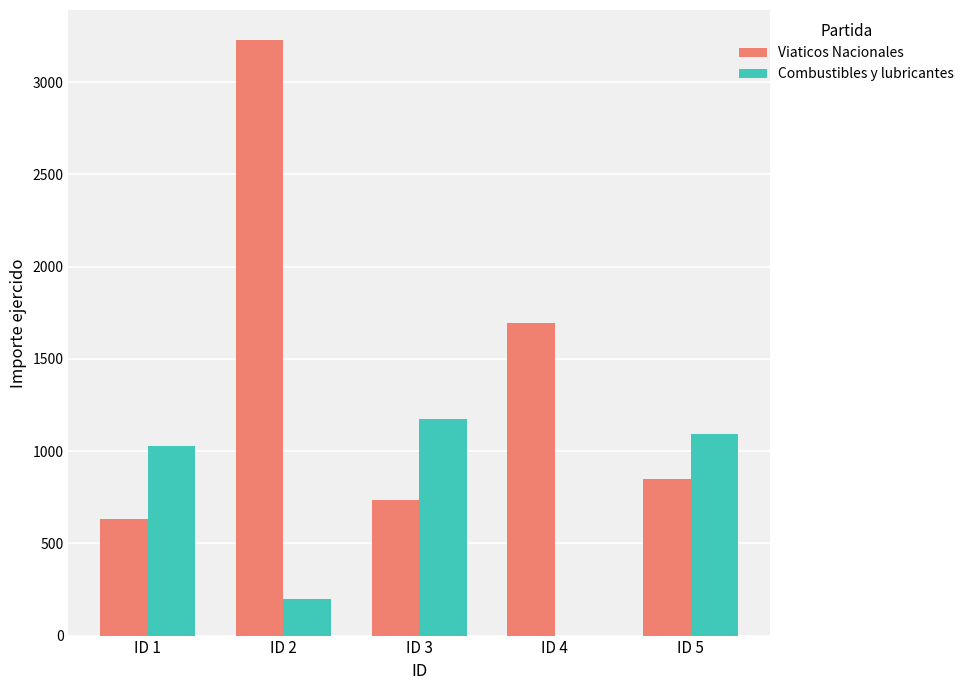

What is the sum of all Viaticos Nacionales values?

7136.5